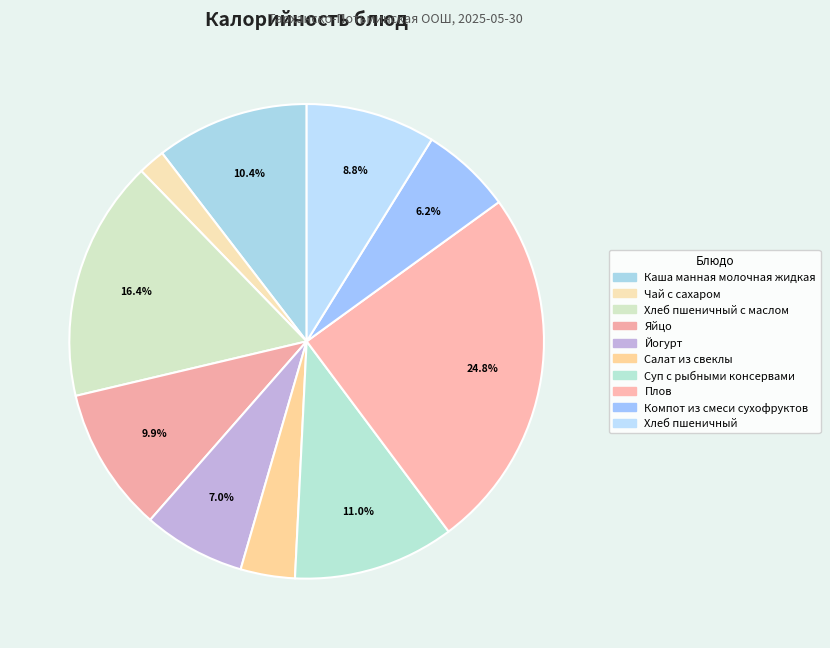

Rank the categories by value from highest to lowest.

Плов, Хлеб пшеничный с маслом, Суп с рыбными консервами, Каша манная молочная жидкая, Яйцо, Хлеб пшеничный, Йогурт, Компот из смеси сухофруктов, Салат из свеклы, Чай с сахаром